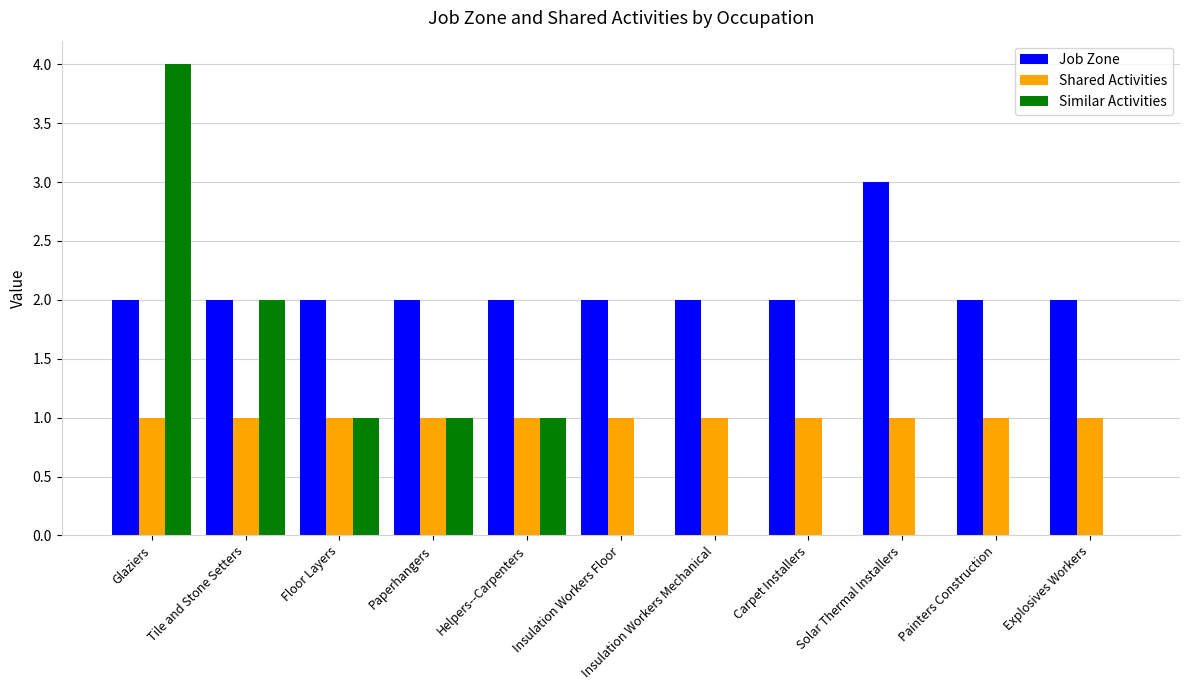

What is the maximum value shown in the chart?

4